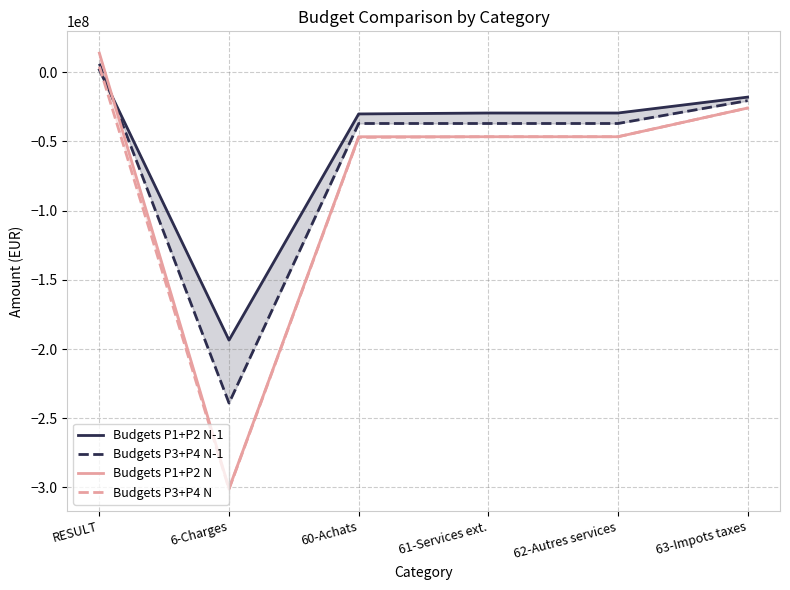

What is the maximum value for Budgets P3+P4 N?

4045600.0